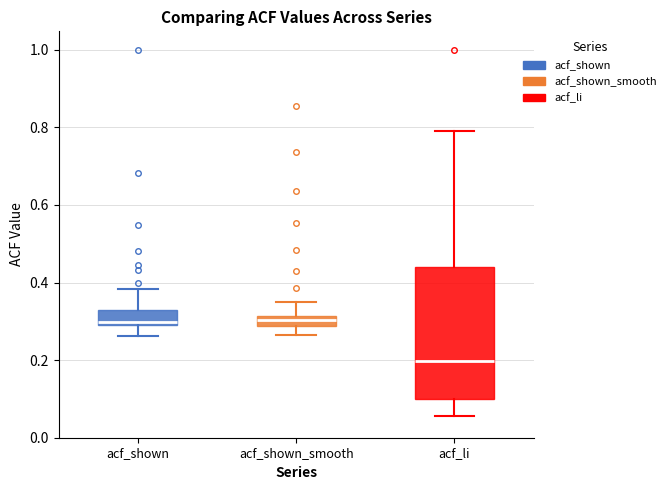

Which box is the tallest, from its lower edge to its upper edge?

acf_li